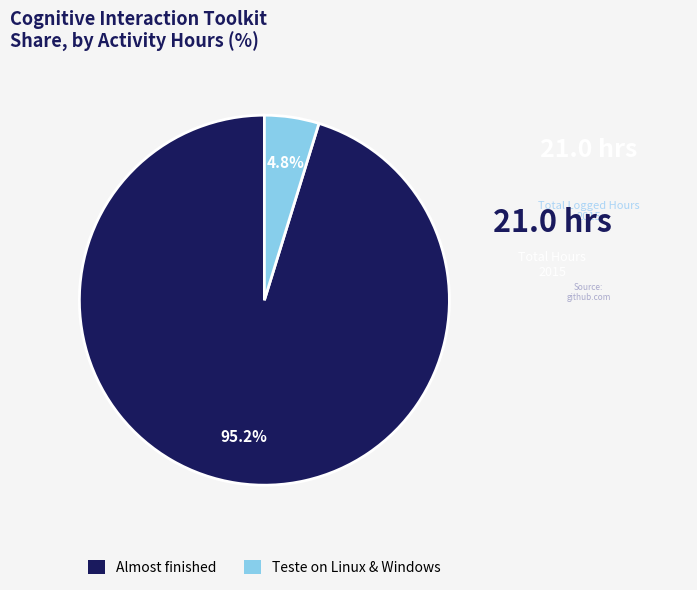

What percentage is the Almost finished slice, to the nearest percent?

95%